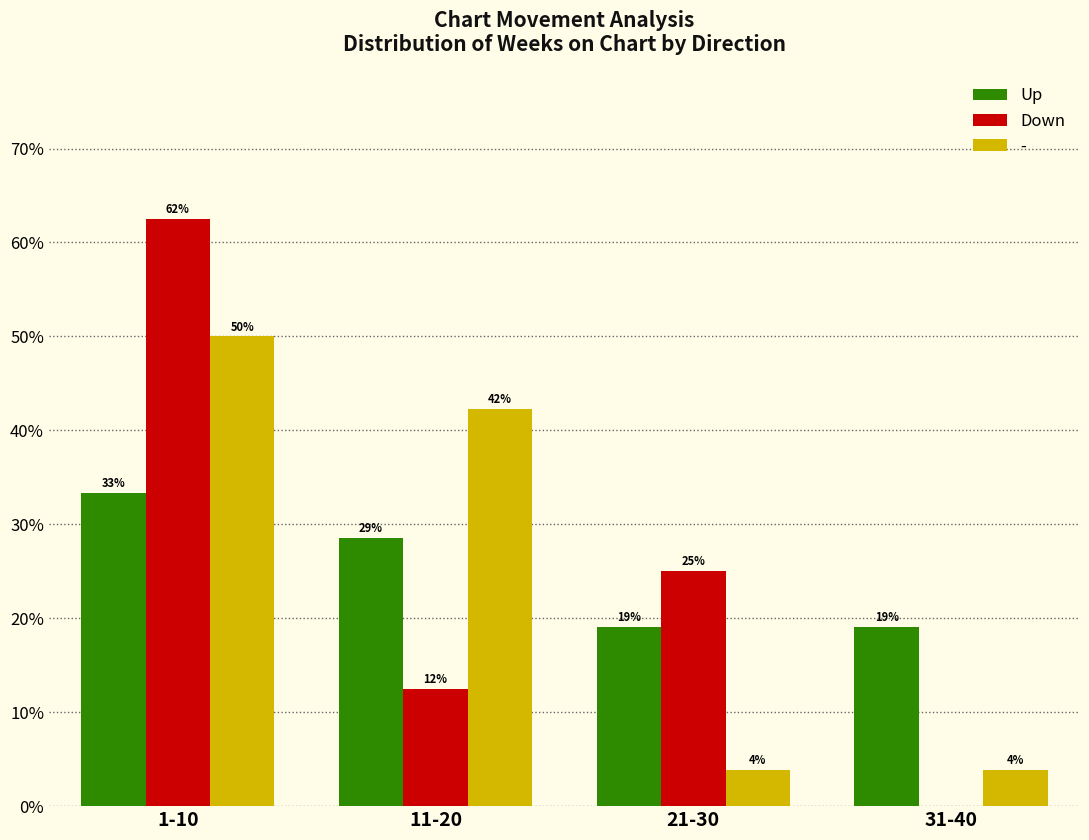

What are all the series names shown in the legend?

Up, Down, -